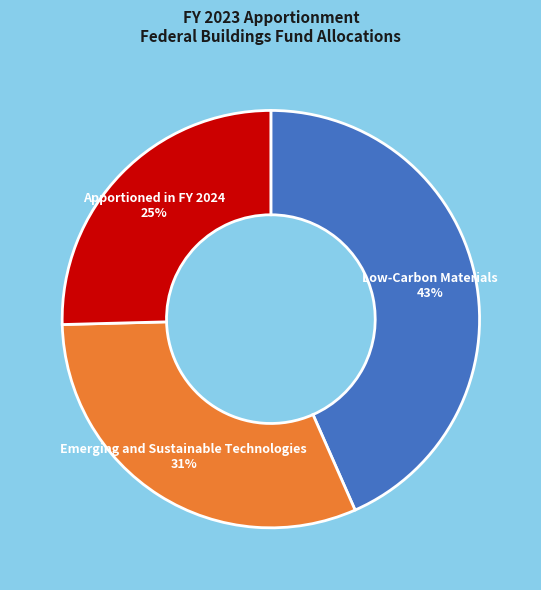

How many slices are in this pie chart?

3